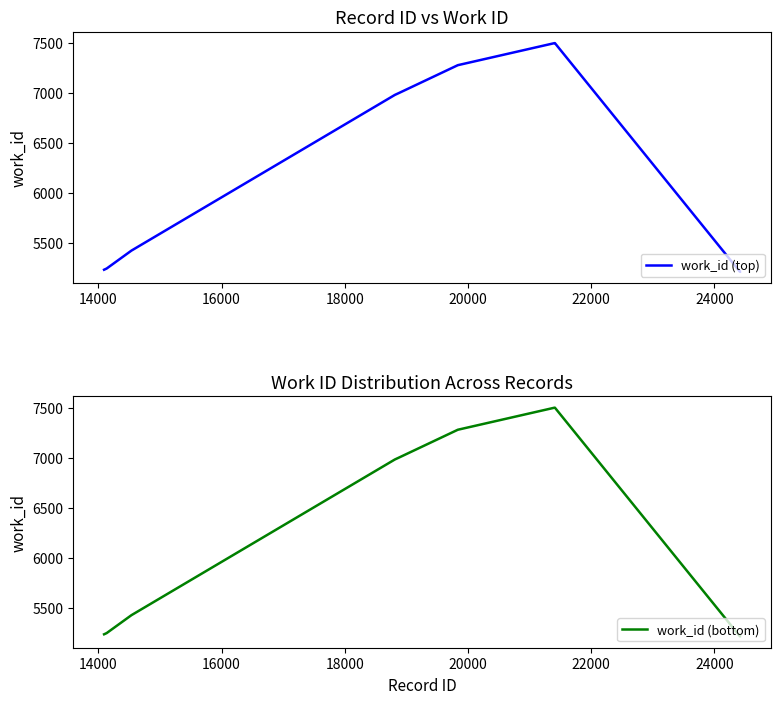

What is the minimum value for work_id (top)?

5216